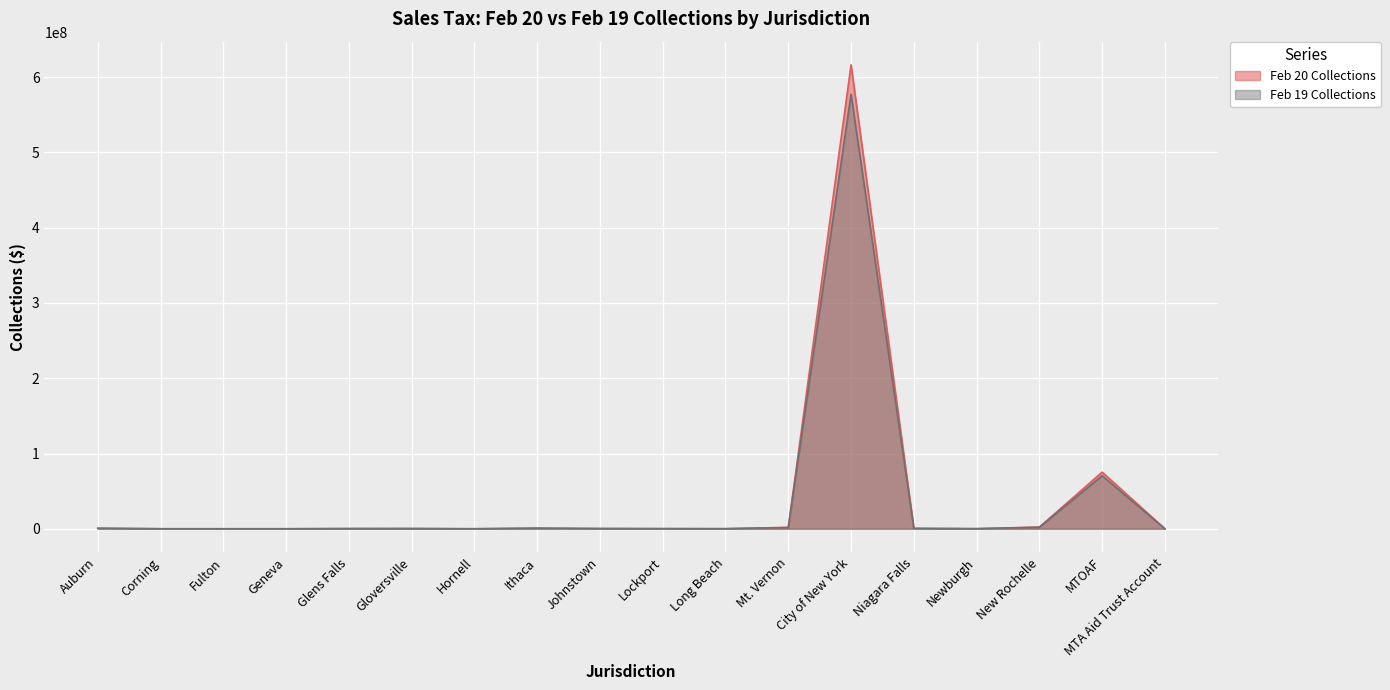

Is the value of Feb 19 Collections at Corning greater than the value of Feb 20 Collections at Mt. Vernon?

No